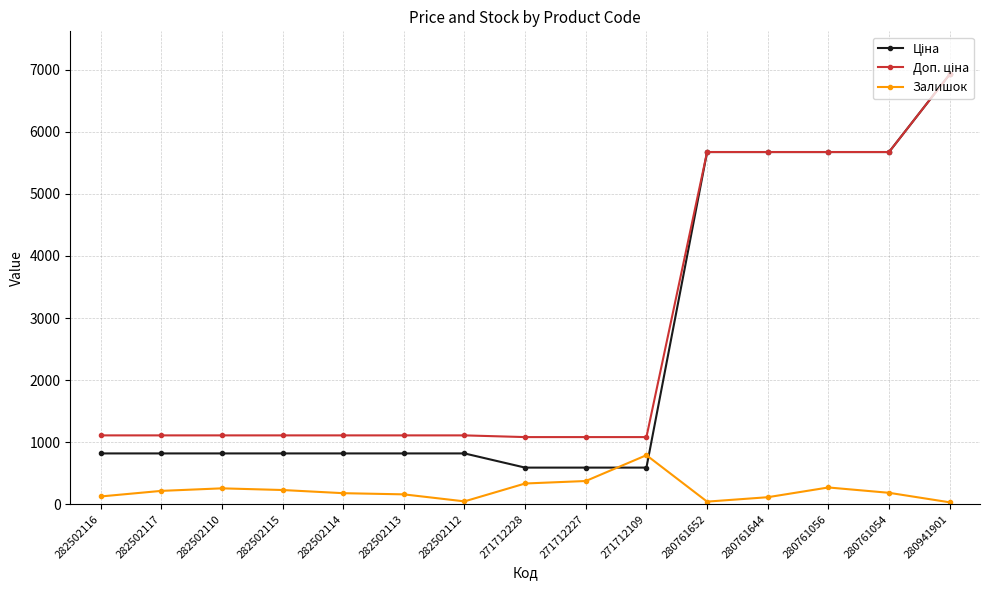

What is the spread (max minus min) of values at 280761054?

5489.8